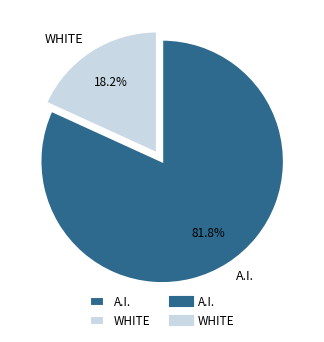

Approximately how many times larger is the value at A.I. compared to WHITE?

4.5